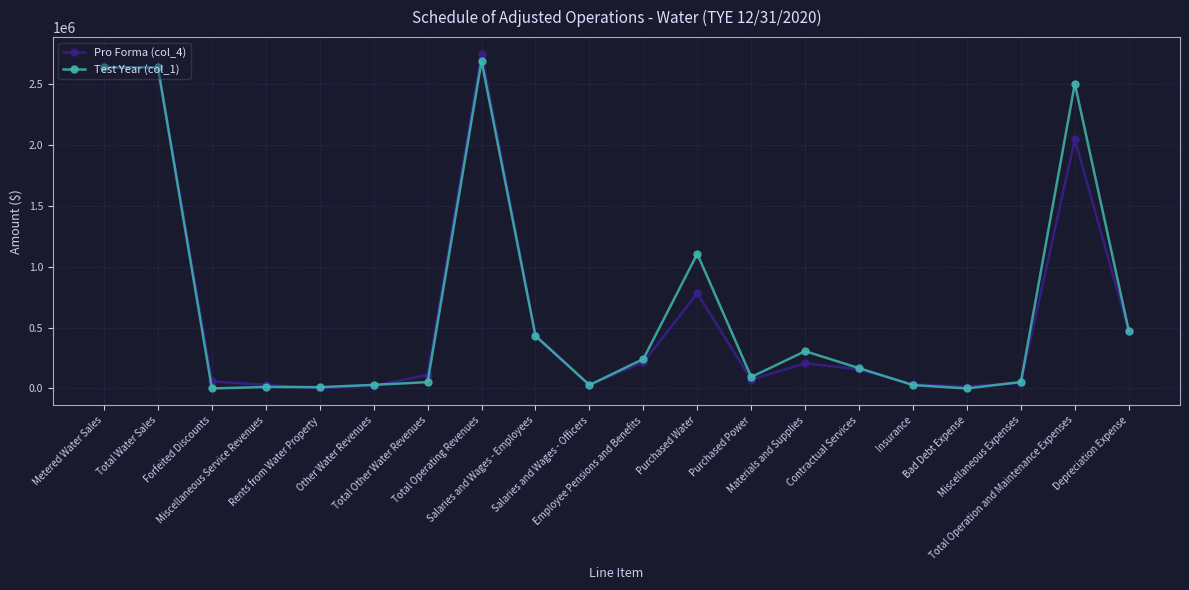

What are all the series names shown in the legend?

Pro Forma (col_4), Test Year (col_1)